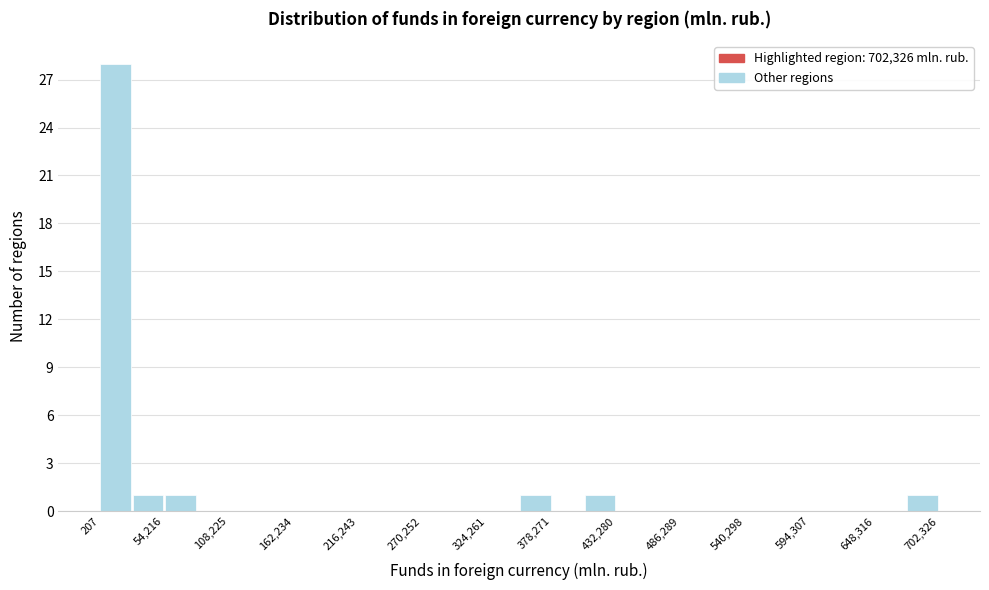

Read against the x-axis, roughly where is the centre of the tallest bar?

10000